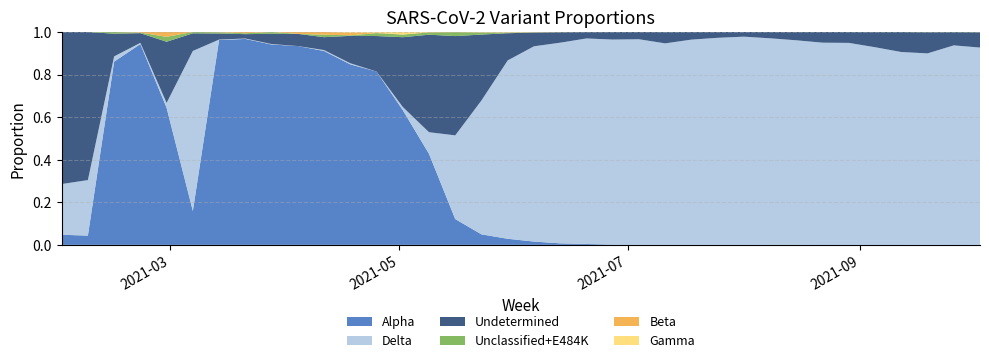

Reading left to right, what are all the values shown in this chart?

Alpha: 0.0	0.0	0.9	0.9	0.6	0.2	1.0	1.0	0.9	0.9	0.9	0.8	0.8	0.6	0.4	0.1	0.0	0.0	0.0	0.0	0.0	0.0	0.0	0.0	0.0	0.0	0.0	0.0	0.0	0.0	0.0	0.0	0.0	0.0	0.0	0.0
Beta: 0.0	0.0	0.0	0.0	0.0	0.0	0.0	0.0	0.0	0.0	0.0	0.0	0.0	0.0	0.0	0.0	0.0	0.0	0.0	0.0	0.0	0.0	0.0	0.0	0.0	0.0	0.0	0.0	0.0	0.0	0.0	0.0	0.0	0.0	0.0	0.0
Delta: 0.2	0.3	0.0	0.0	0.0	0.8	0.0	0.0	0.0	0.0	0.0	0.0	0.0	0.0	0.1	0.4	0.6	0.8	0.9	0.9	1.0	1.0	1.0	0.9	1.0	1.0	1.0	1.0	1.0	0.9	0.9	0.9	0.9	0.9	0.9	0.9
Gamma: 0.0	0.0	0.0	0.0	0.0	0.0	0.0	0.0	0.0	0.0	0.0	0.0	0.0	0.0	0.0	0.0	0.0	0.0	0.0	0.0	0.0	0.0	0.0	0.0	0.0	0.0	0.0	0.0	0.0	0.0	0.0	0.0	0.0	0.0	0.0	0.0
Unclassified+E484K: 0.0	0.0	0.0	0.0	0.0	0.0	0.0	0.0	0.0	0.0	0.0	0.0	0.0	0.0	0.0	0.0	0.0	0.0	0.0	0.0	0.0	0.0	0.0	0.0	0.0	0.0	0.0	0.0	0.0	0.0	0.0	0.0	0.0	0.0	0.0	0.0
Undetermined: 0.7	0.7	0.1	0.0	0.3	0.1	0.0	0.0	0.0	0.1	0.1	0.1	0.2	0.3	0.5	0.5	0.3	0.1	0.1	0.0	0.0	0.0	0.0	0.1	0.0	0.0	0.0	0.0	0.0	0.1	0.1	0.1	0.1	0.1	0.1	0.1